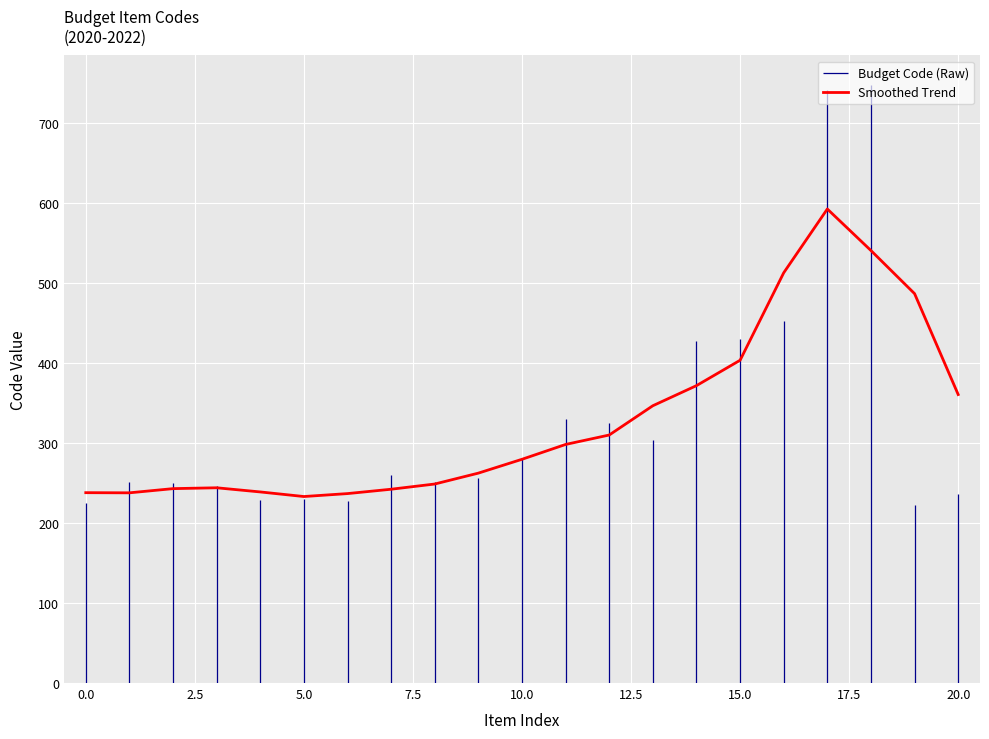

Reading right to left, list all the values displayed in this chart.

360.7	486.8	540.8	592.7	512.9	403.6	371.9	346.7	310.1	298.3	279.7	262.5	248.8	242.3	236.9	233.2	238.9	244.1	243.1	237.8	238.0